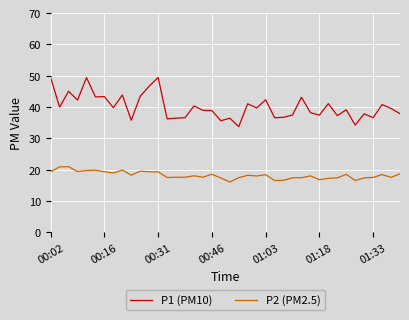

Which series has the widest spread of values?

P1 (PM10)